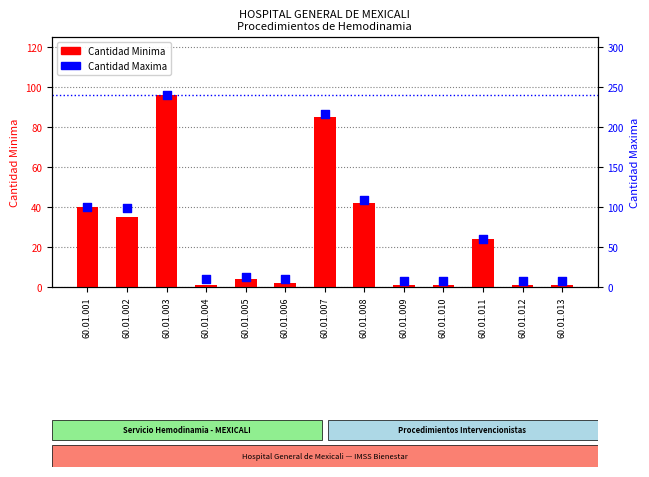

Which series has the widest spread of Y values?

Cantidad Maxima